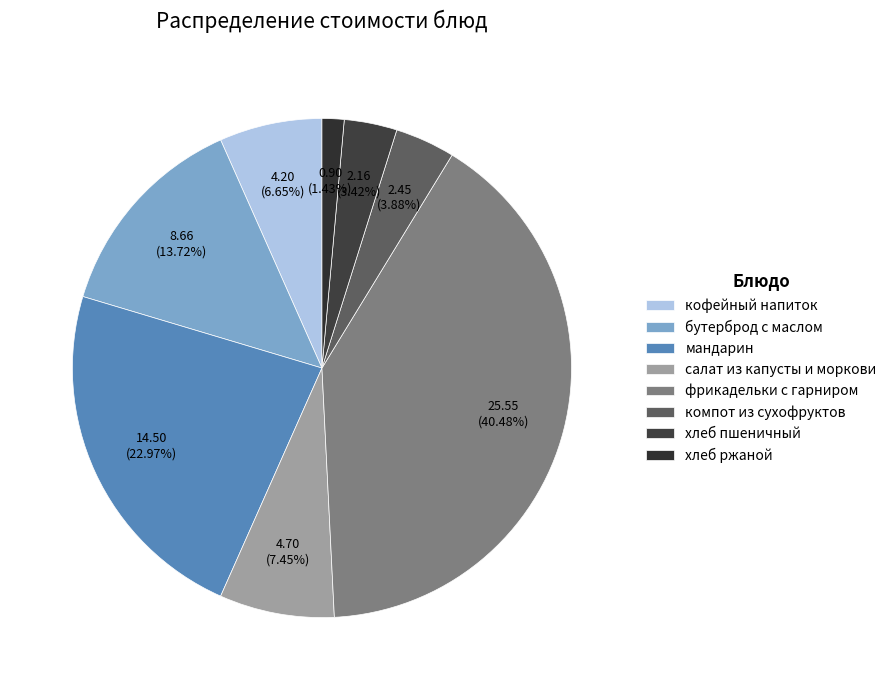

To the nearest percent, what percentage of the pie is бутерброд с маслом?

14%